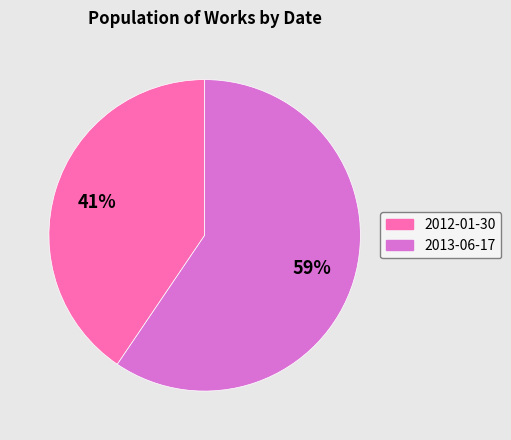

Between 2012-01-30 and 2013-06-17, which is larger?

2013-06-17